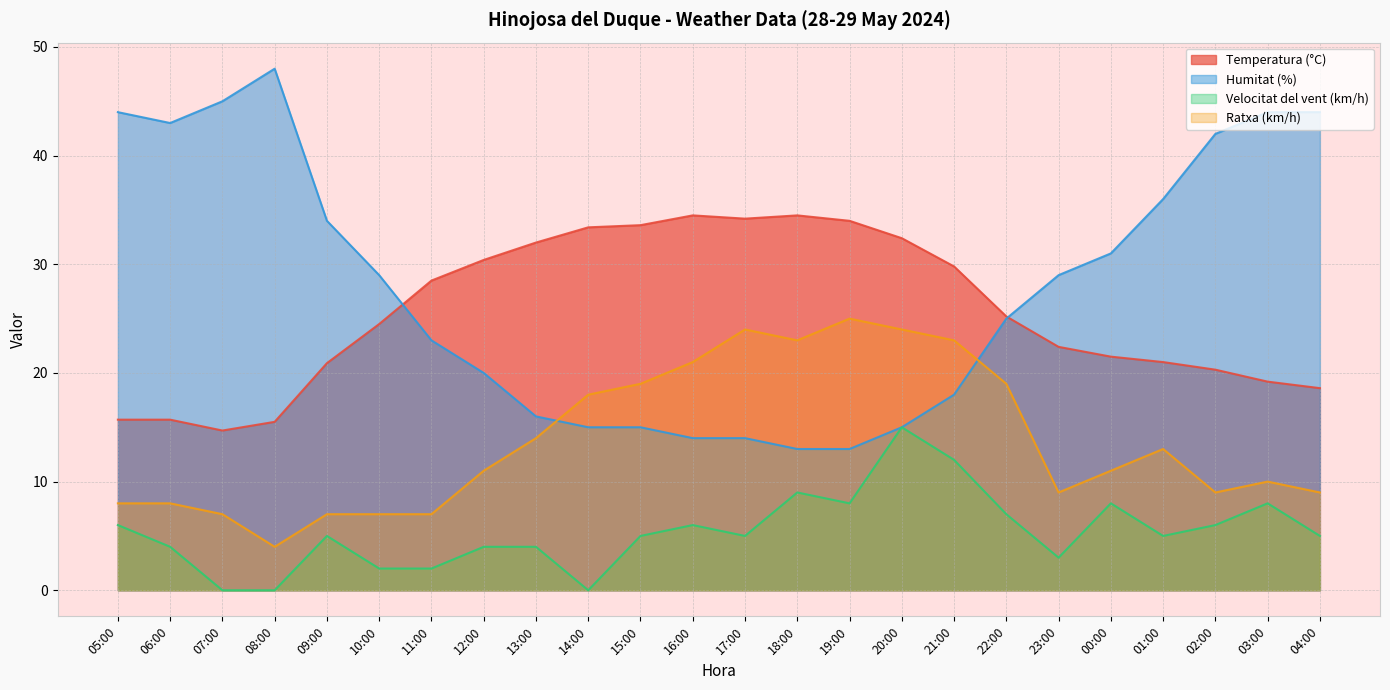

Which label corresponds to the largest value in the chart?

08:00